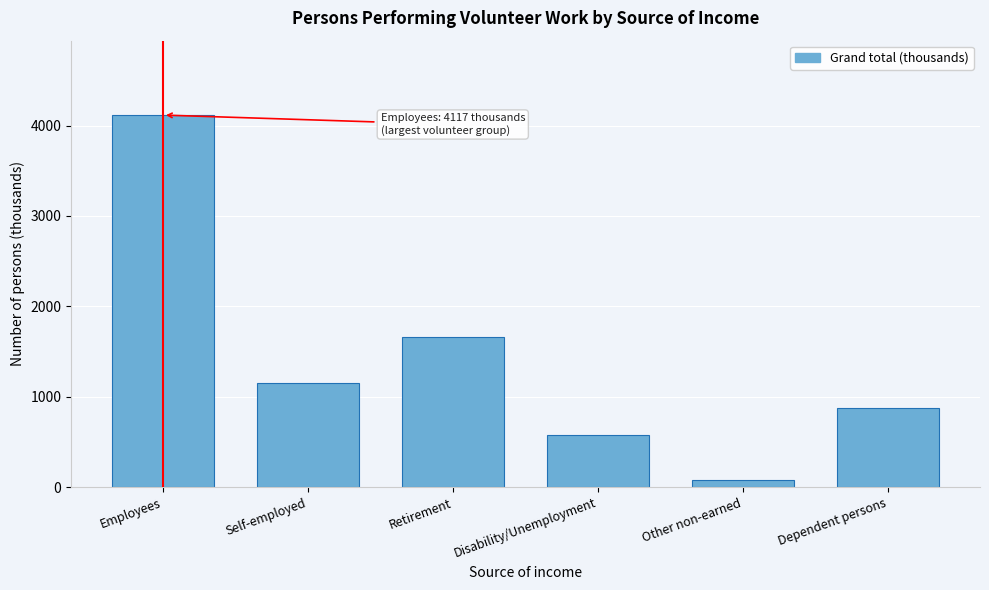

Reading left to right, what are all the values shown in this chart?

4117	1155	1659	579	77	870